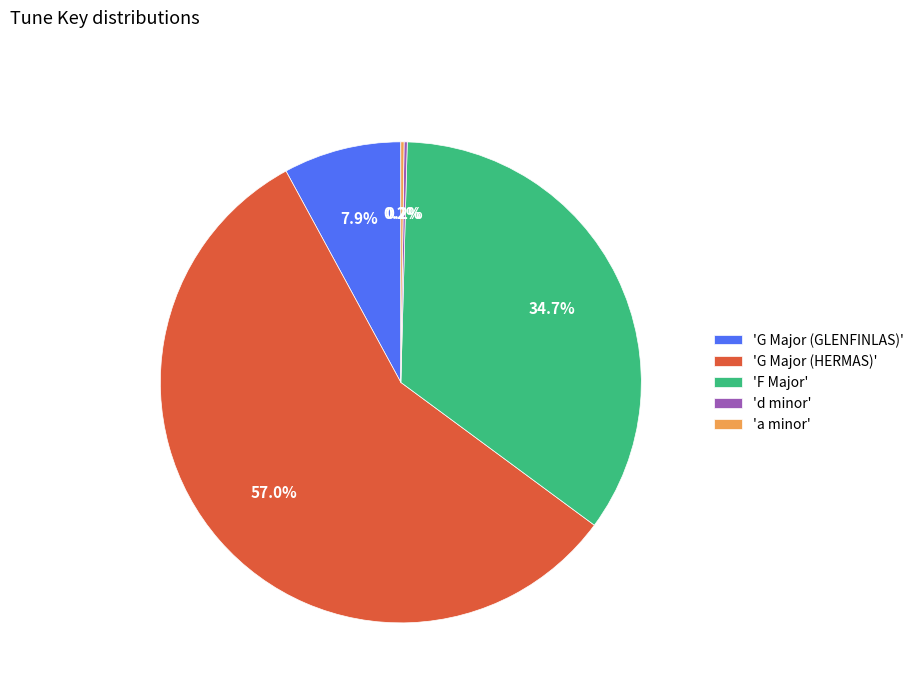

To the nearest percent, what is the difference between the largest and smallest slice percentages?

57%